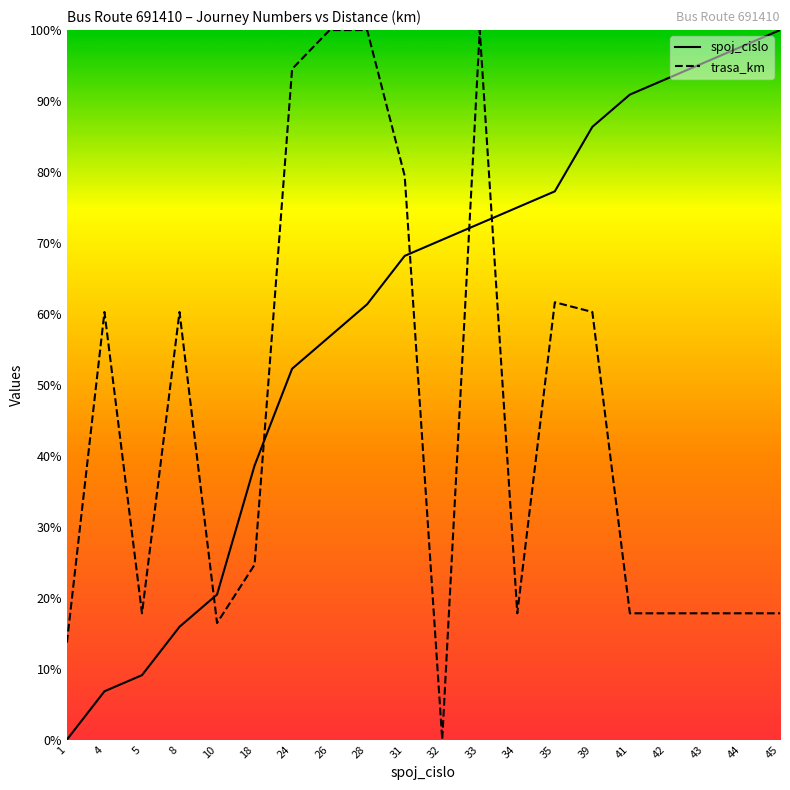

Which series has the widest spread of values?

spoj_cislo